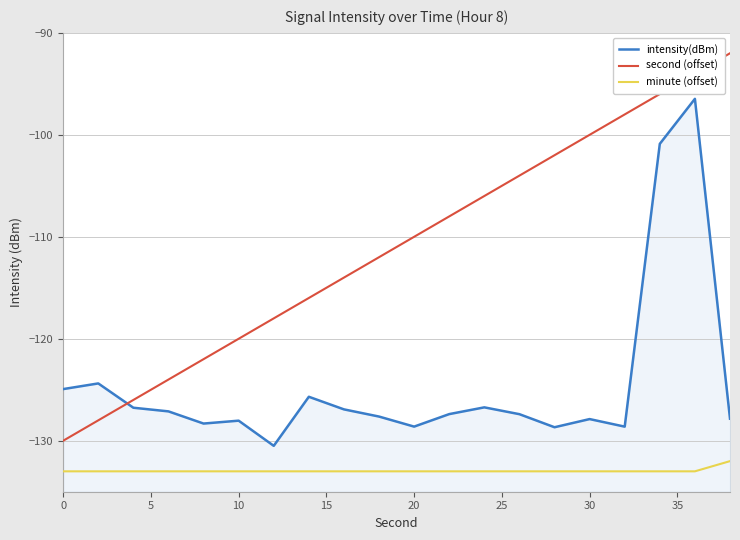

How many series are shown in this chart?

3